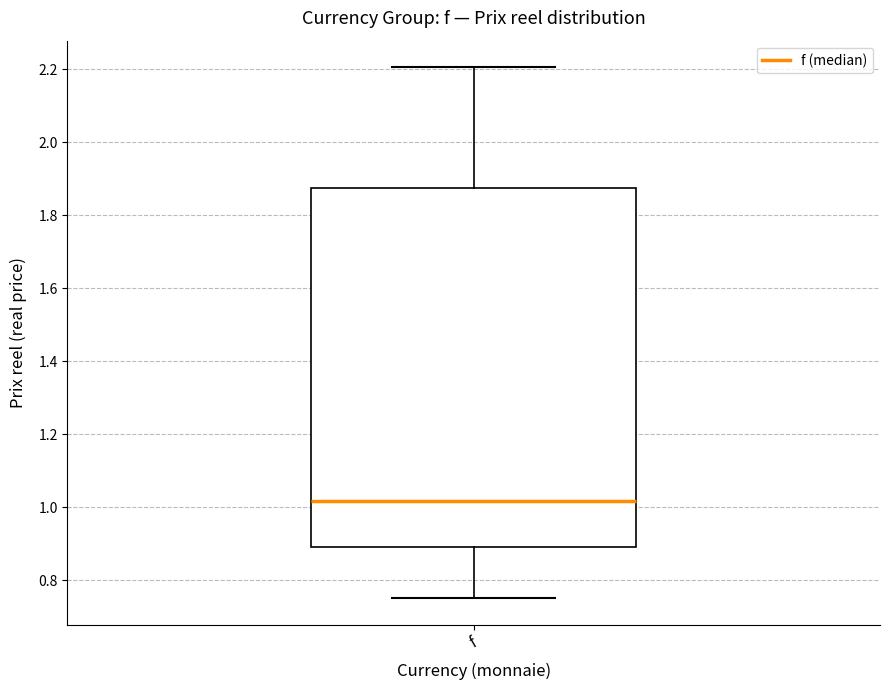

Where does the upper whisker of the box for f end on the y-axis? The values are not printed on the chart, so give them approximately, as read against the axis.

2.20